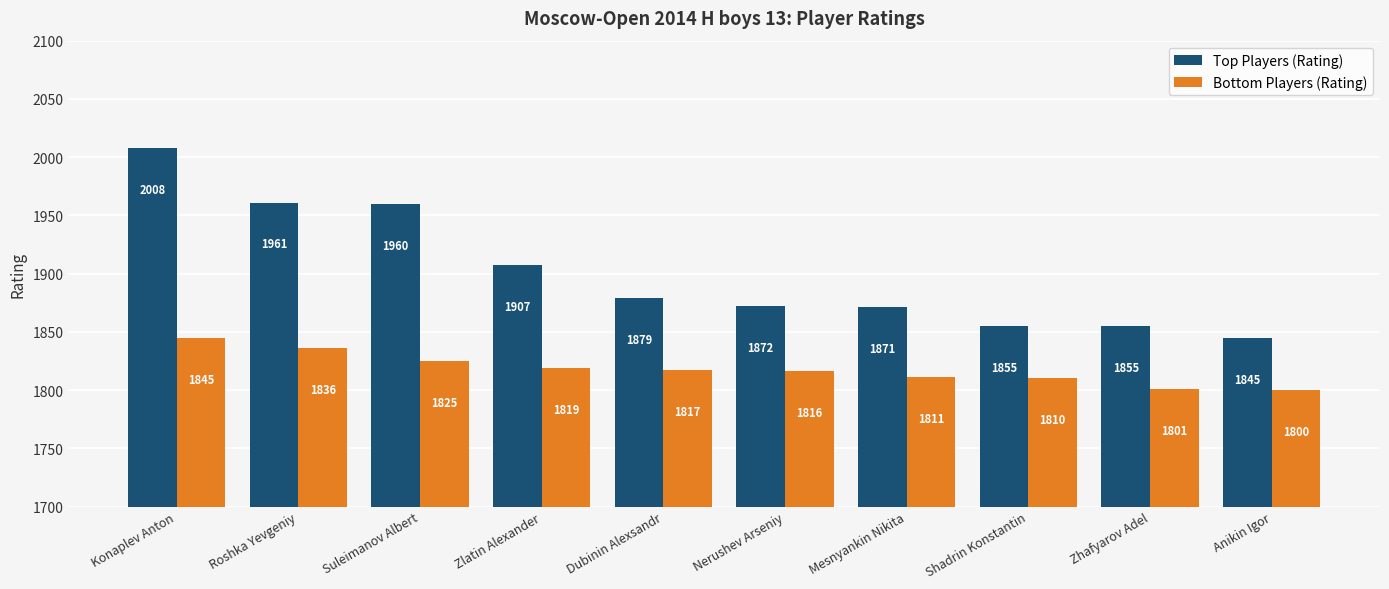

Reading right to left, extract all data points from this chart.

Top Players (Rating): 1845	1855	1855	1871	1872	1879	1907	1960	1961	2008
Bottom Players (Rating): 1800	1801	1810	1811	1816	1817	1819	1825	1836	1845